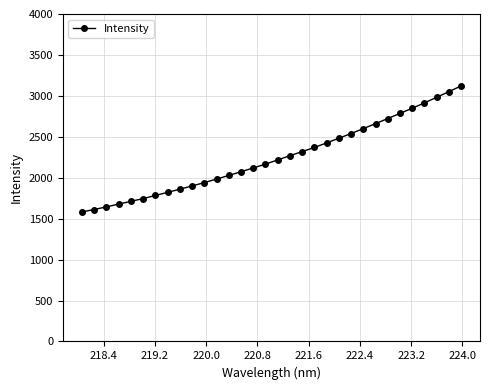

What is the average value?

2248.6